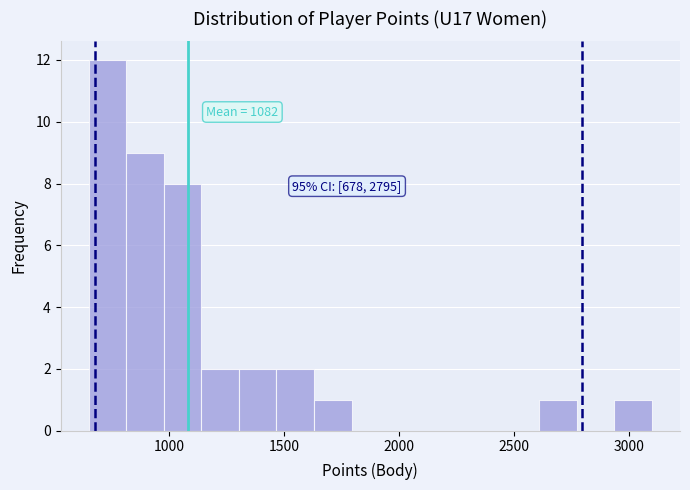

Around what value on the x-axis is the tallest bar? Give the approximate position of its centre, as read against the axis.

750